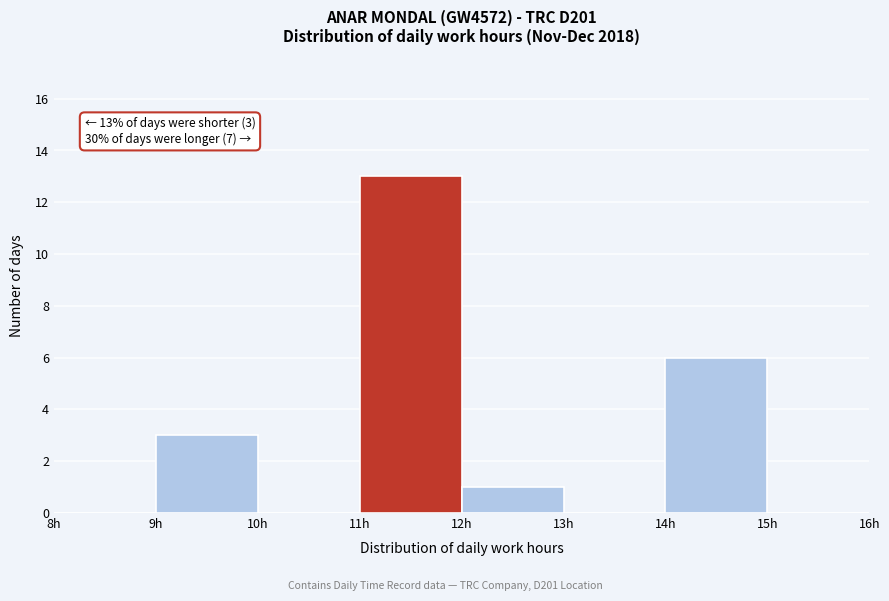

Over which range of the x-axis is the bar tallest?

11 to 12